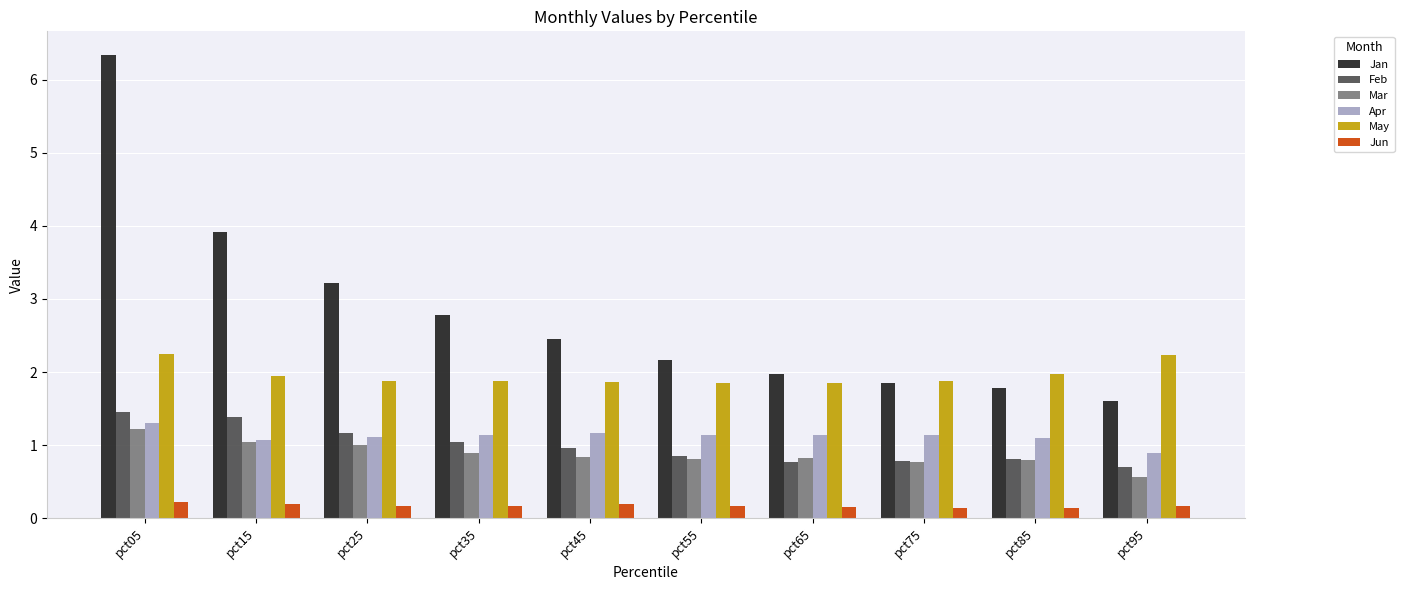

Which series has the largest range (max minus min)?

Jan